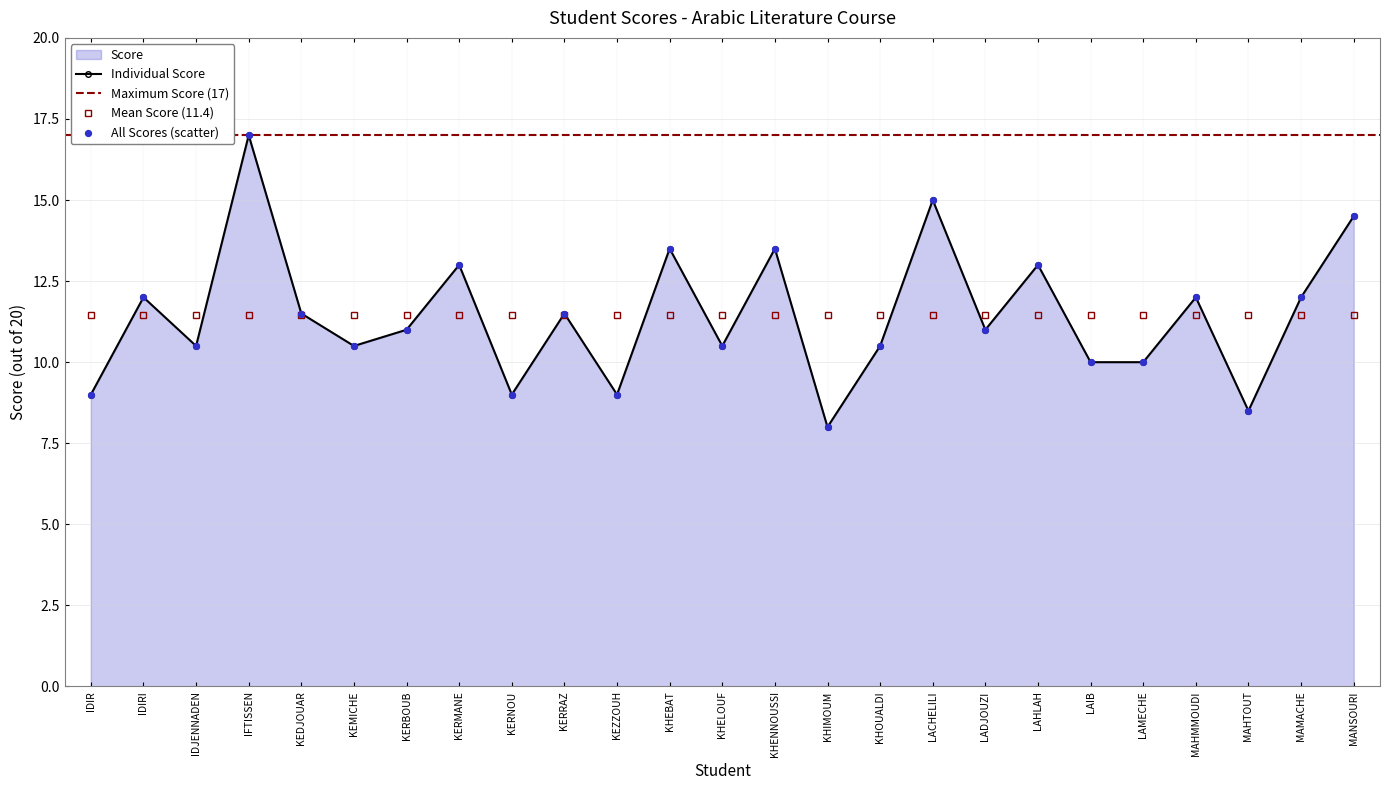

Approximately how many times larger is the value at KERMANE compared to KHOUALDI?

1.2